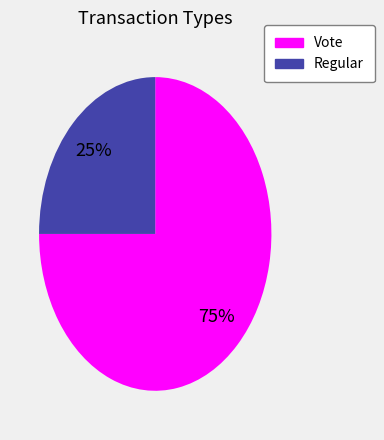

How many segments does this pie chart have?

2